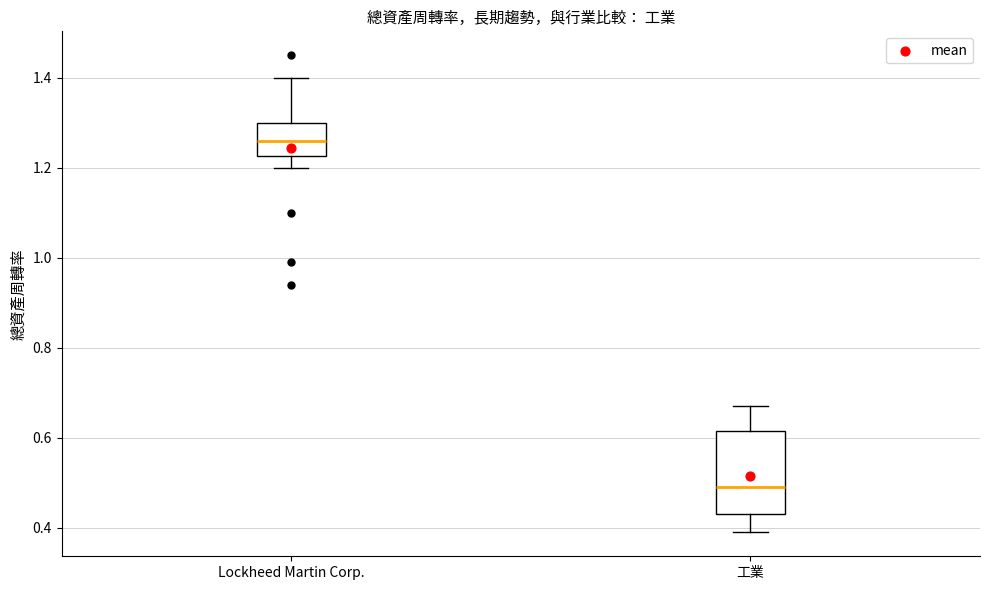

Where is the lower edge of the box for 工業 on the y-axis? The values are not printed on the chart, so give them approximately, as read against the axis.

0.44